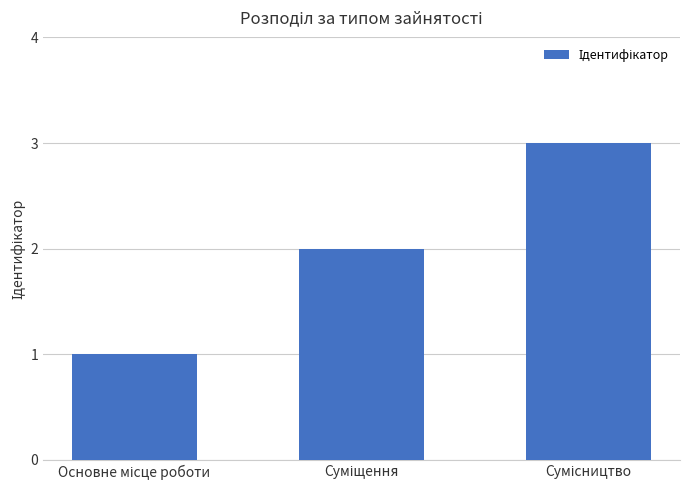

What is the sum of all values?

6